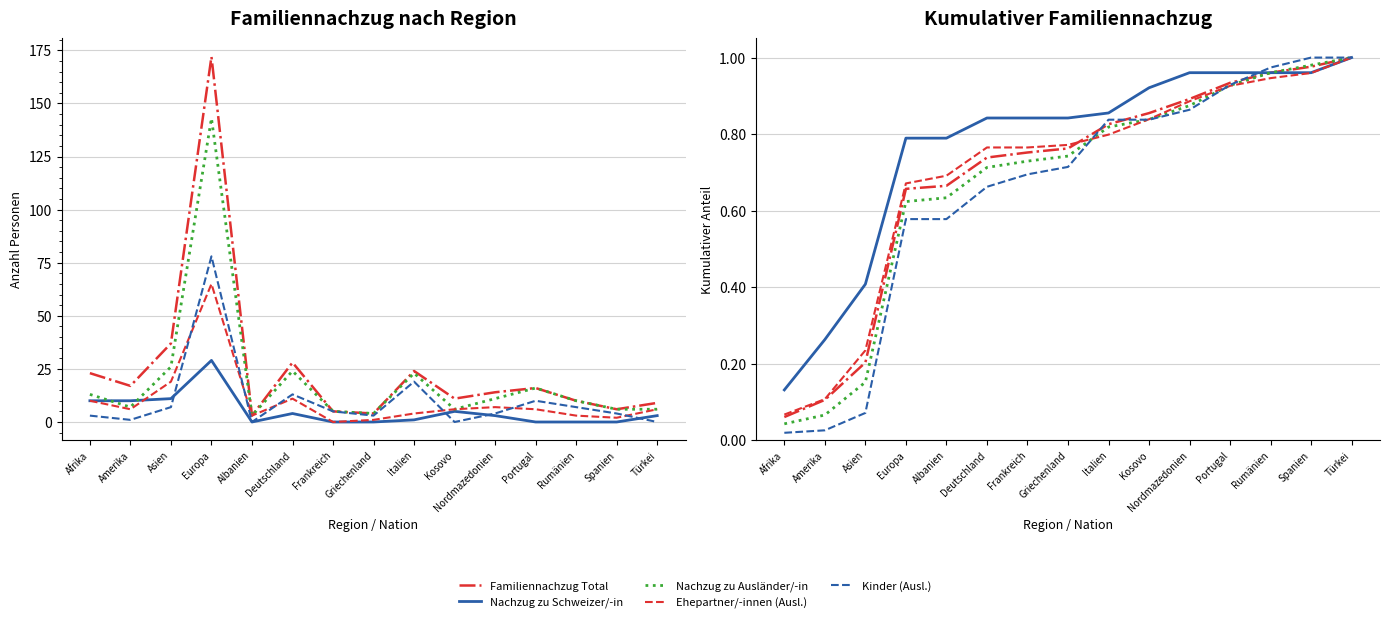

Is this an area chart (filled region under the line)?

No